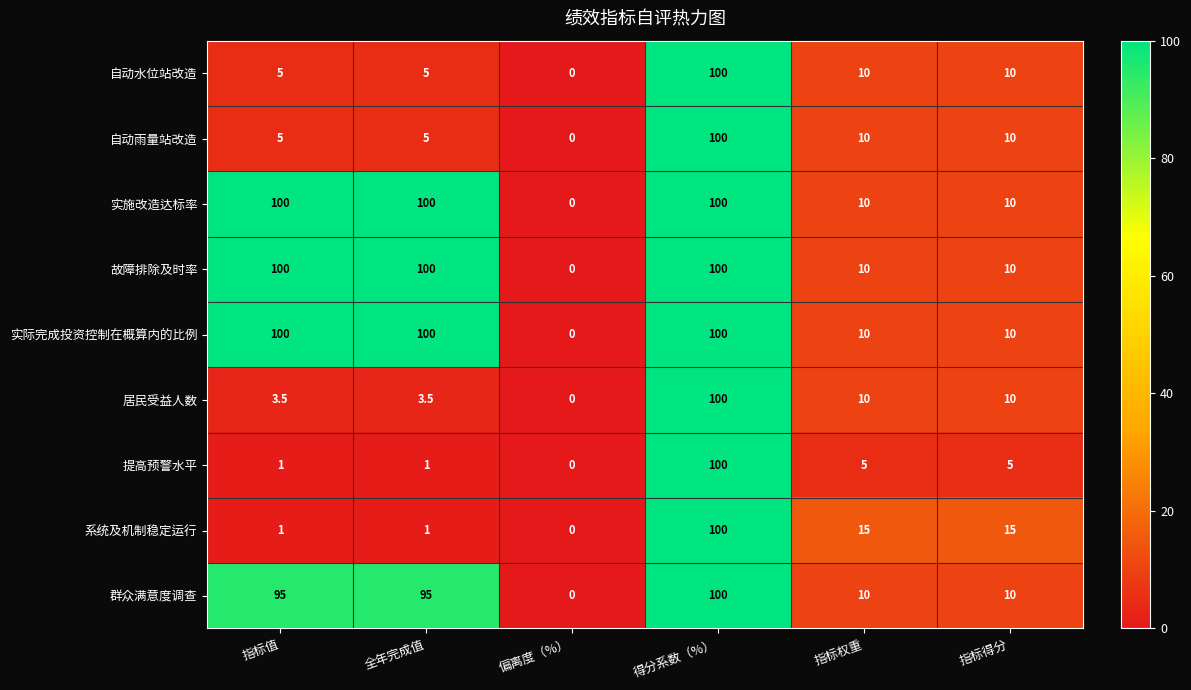

What is the difference between the highest and lowest values at 全年完成值?

99.0